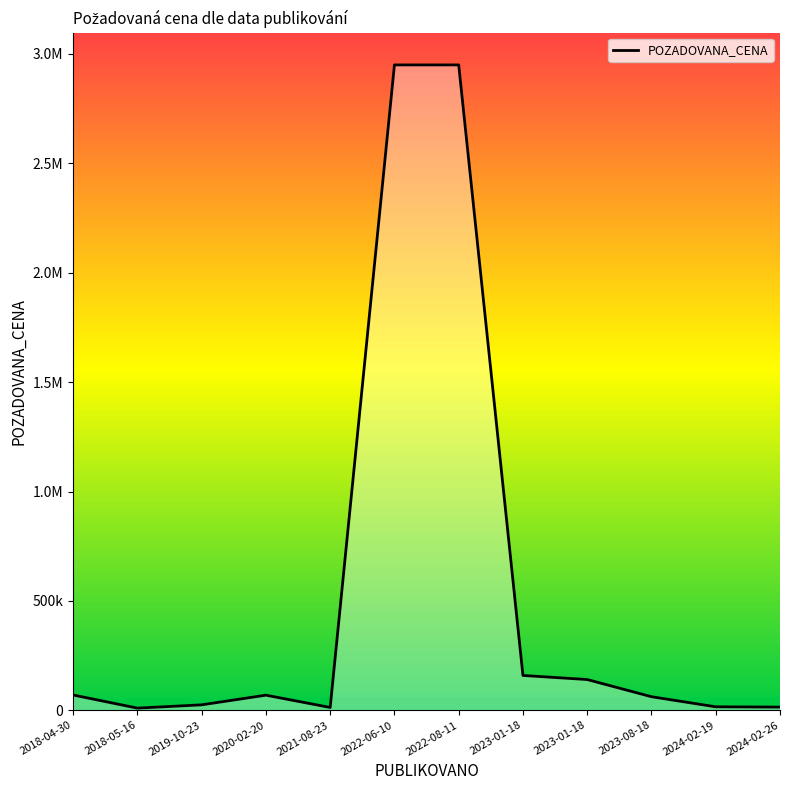

How many interior local valleys (lower than both neighbors) does the data have?

2